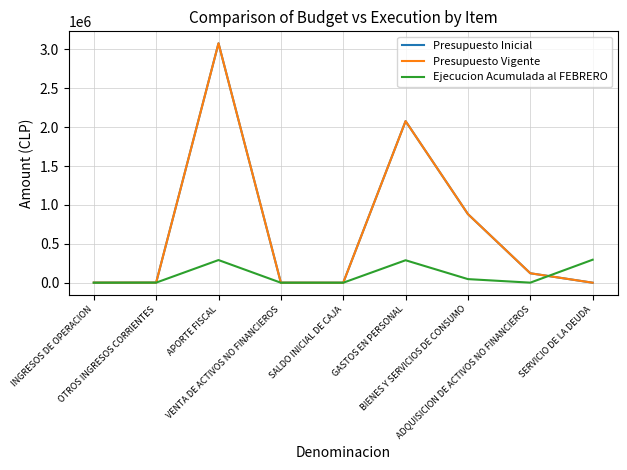

How many times do Ejecucion Acumulada al FEBRERO and Presupuesto Vigente cross each other?

1